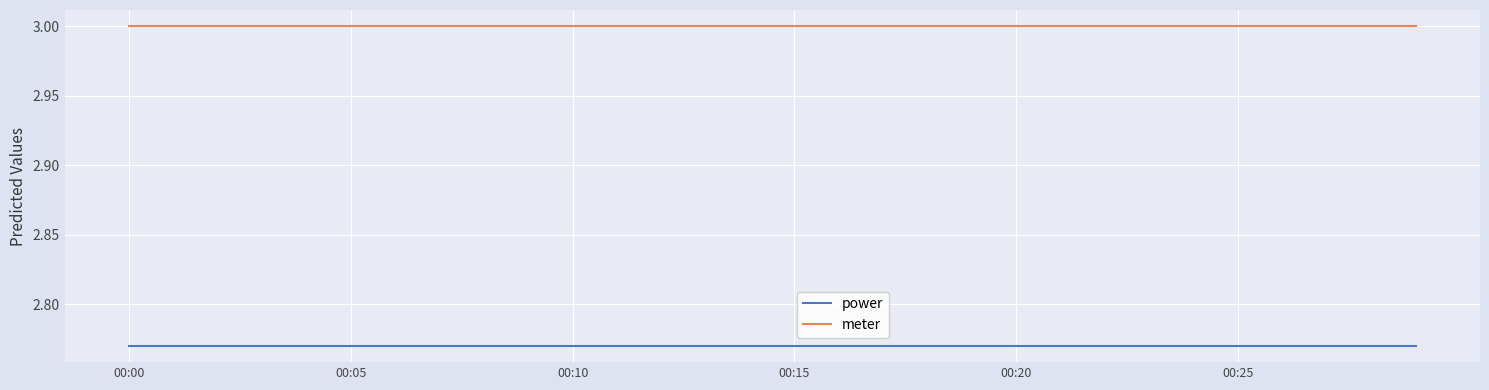

Which series has the largest total across all categories?

meter